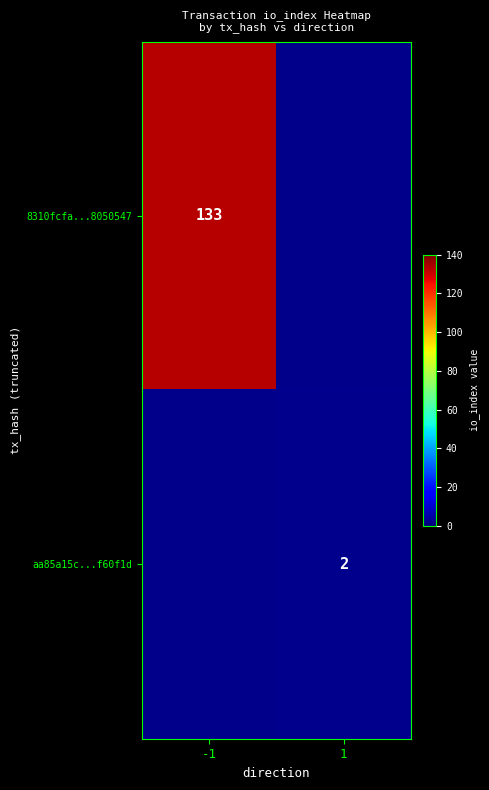

Is the value of 8310fcfa...8050547 at -1 greater than the value of aa85a15c...f60f1d at 1?

Yes